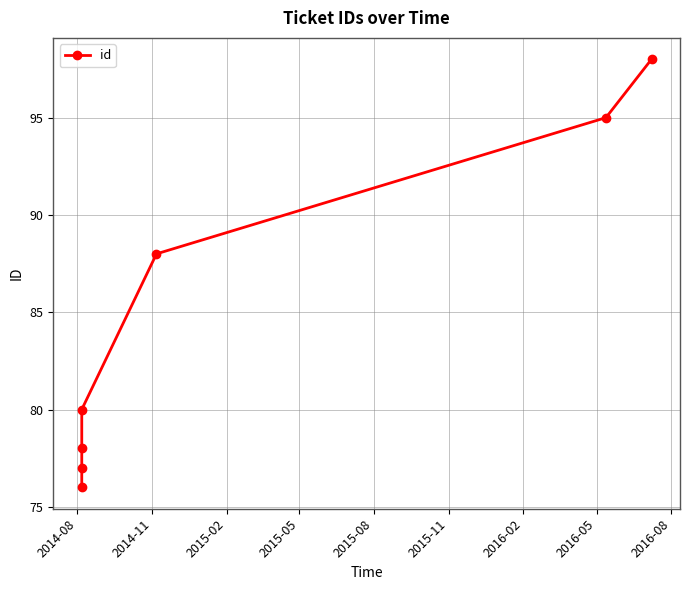

What is the difference between the maximum and minimum values?

22